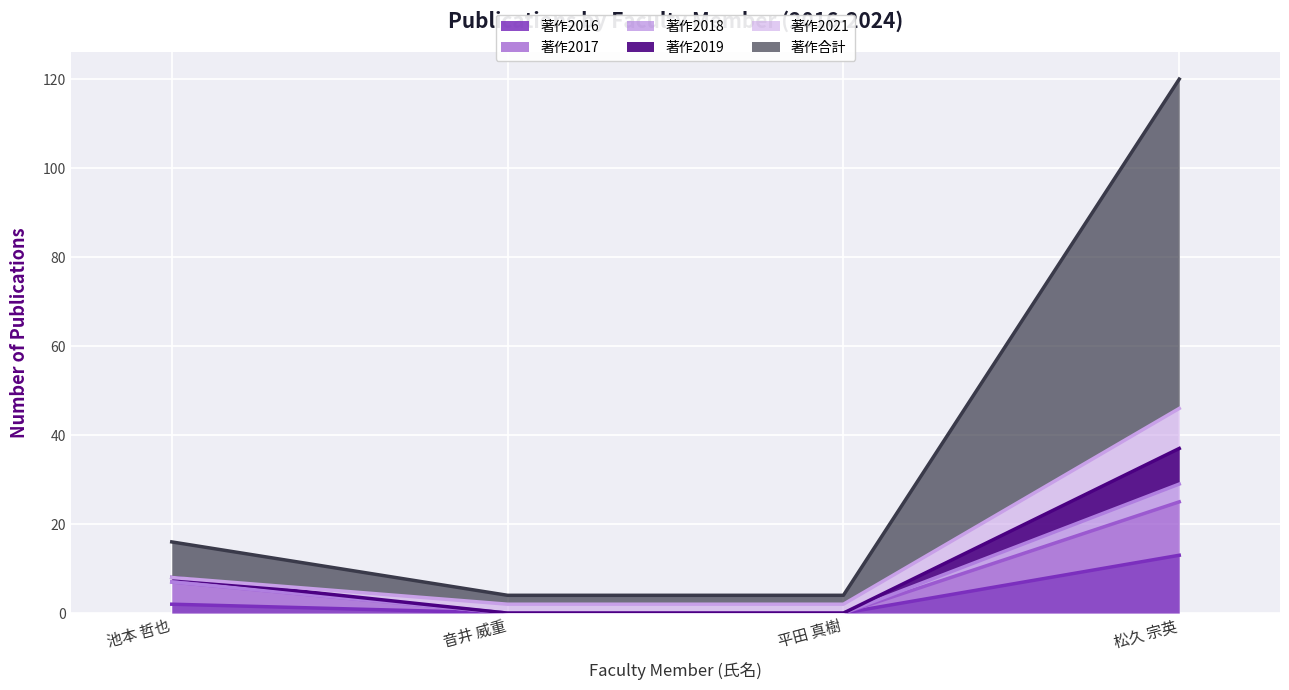

At which category is the sum across all series the highest?

松久 宗英